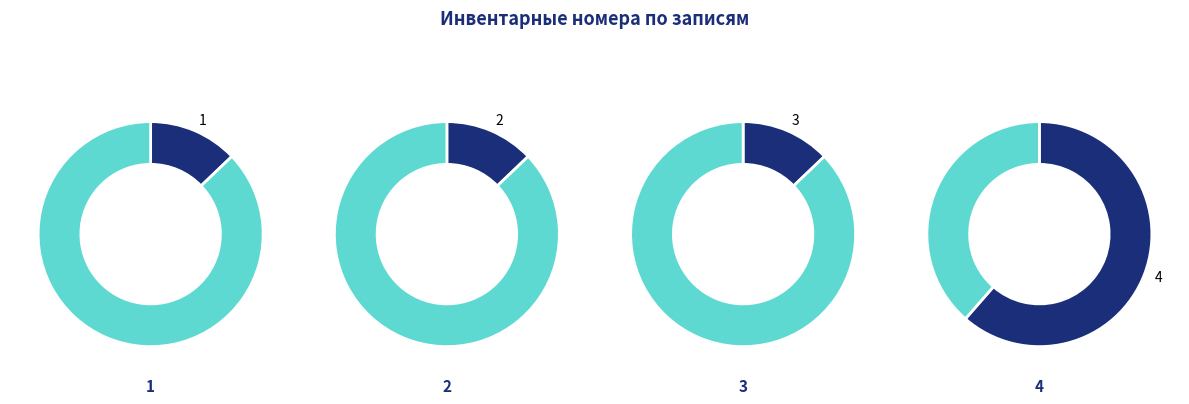

To the nearest percent, what percentage of the pie is 1?

13%